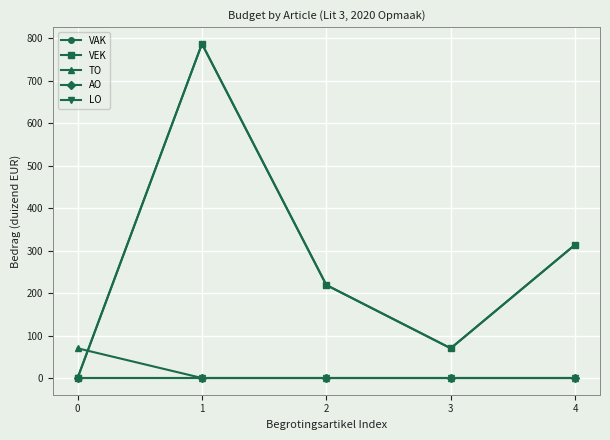

True or false: AO and TO cross at least once.

False